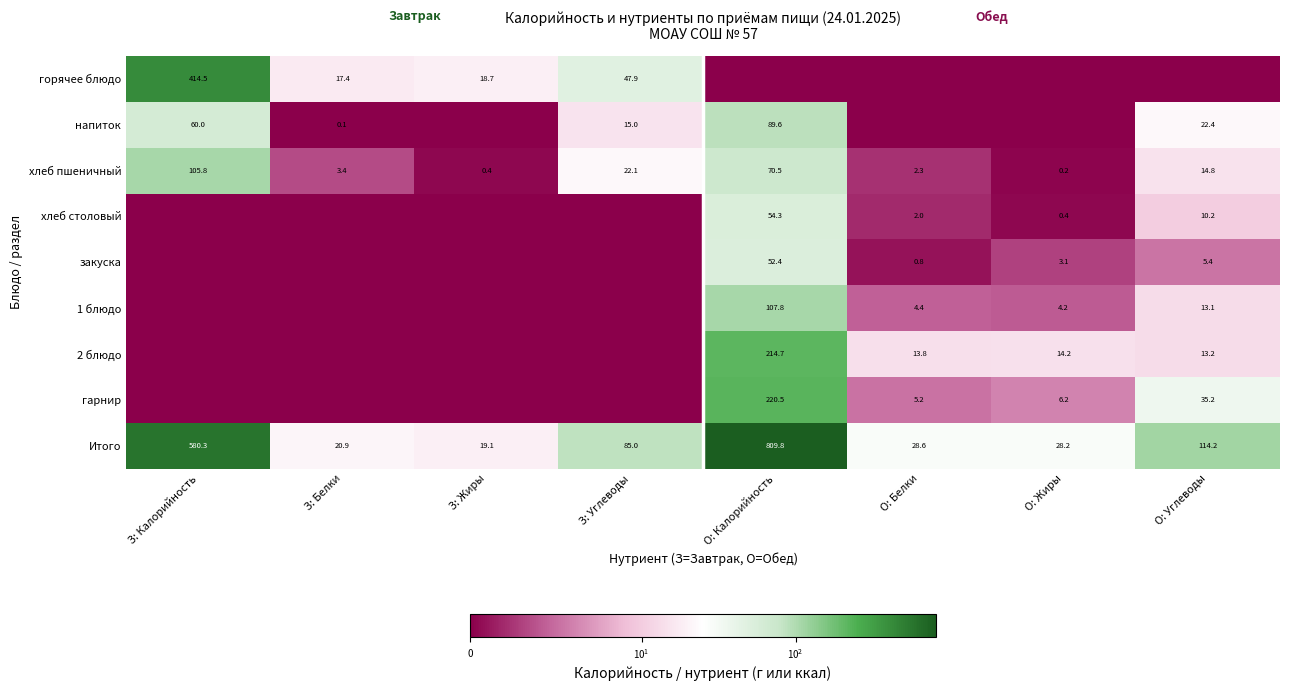

What is the difference between the хлеб пшеничный values at З: Углеводы and О: Жиры?

21.9